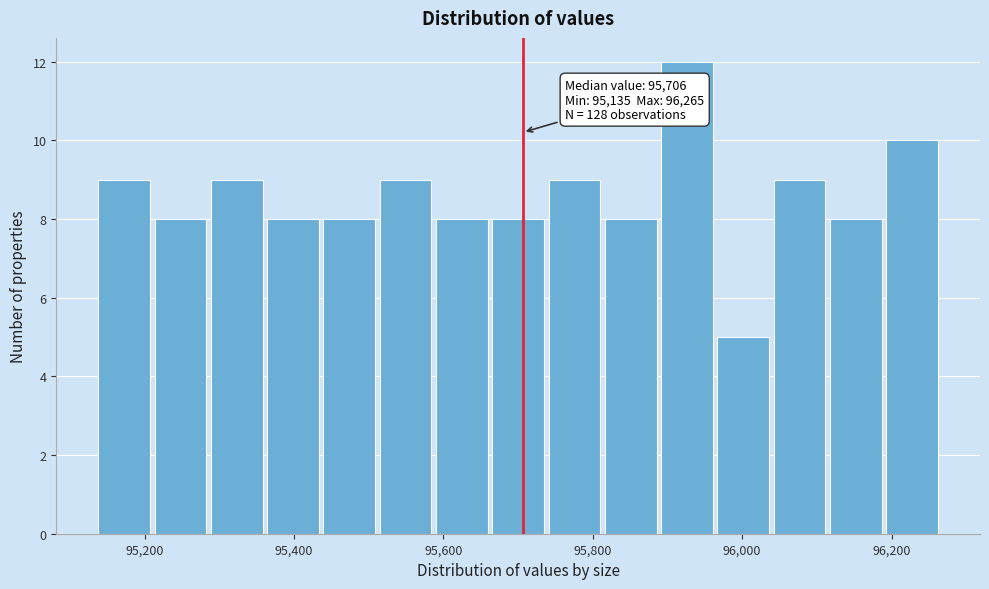

Read against the x-axis, roughly where is the centre of the tallest bar?

95920